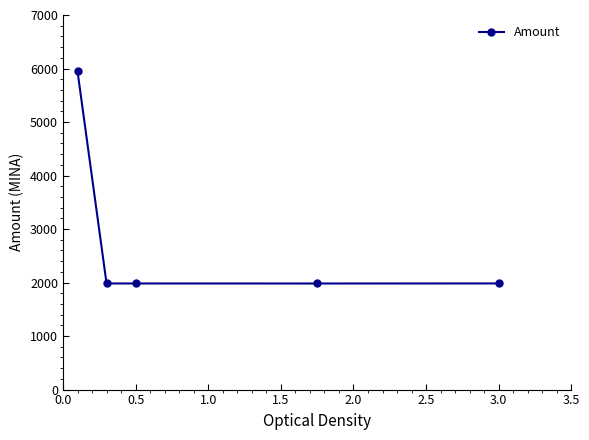

What is the value of the 4th point from the left?

1982.5